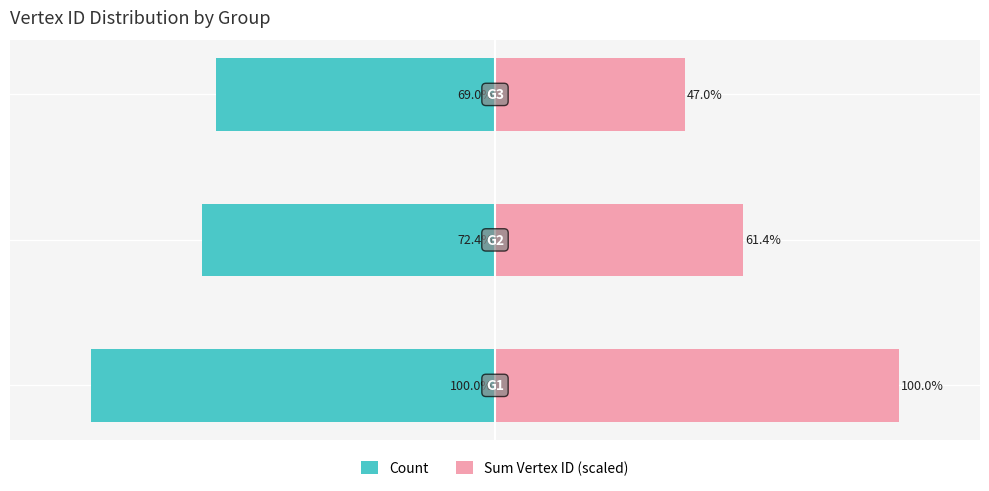

Rank the series by their maximum value, from lowest to highest.

Count, Sum Vertex ID (scaled)